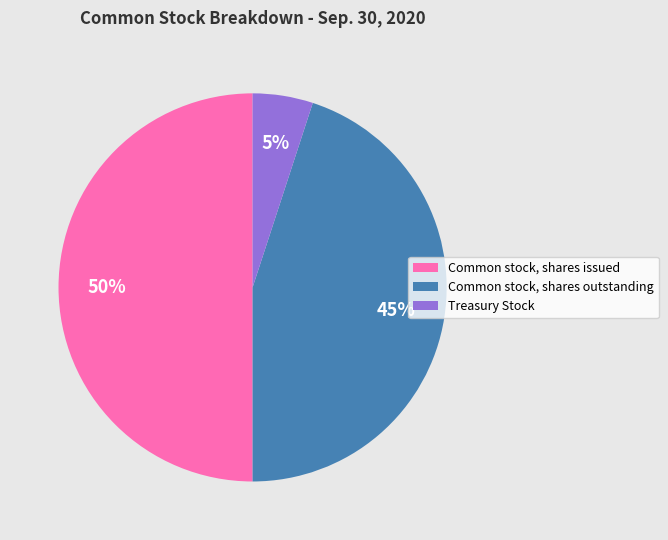

Count the number of slices in the pie.

3